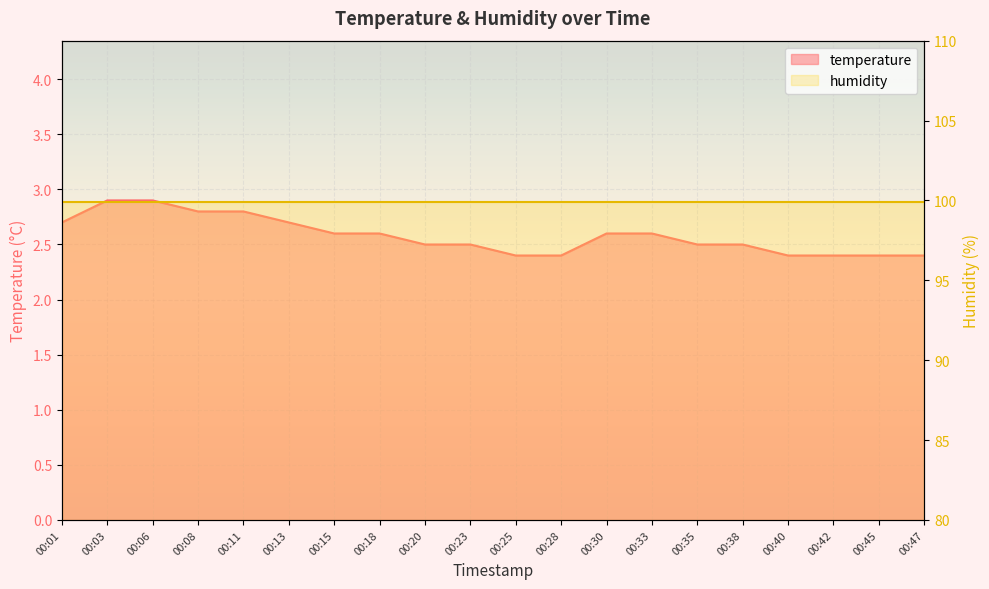

How many values are between 2 and 3?

20